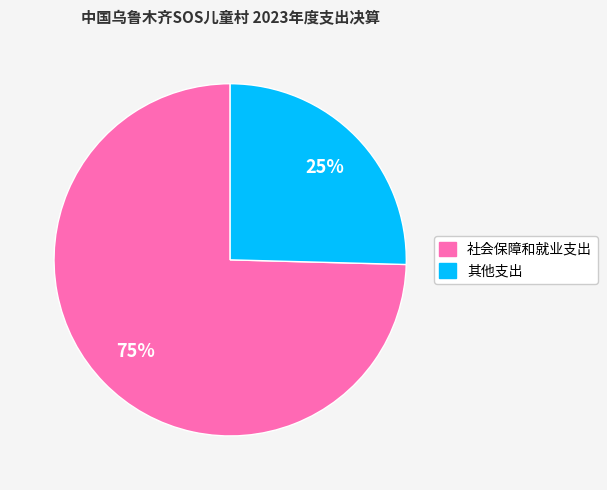

How many slices are in this pie chart?

2